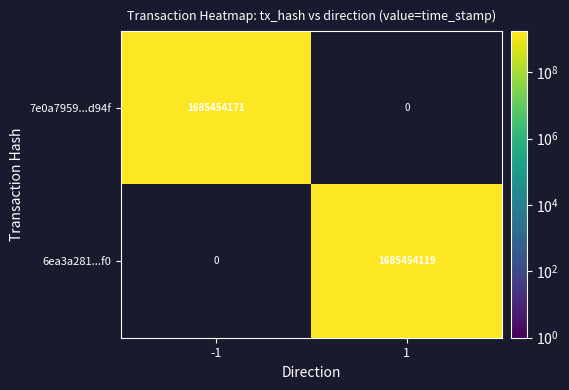

Is it true that 6ea3a281...f0 equals 611307048 at 1?

False